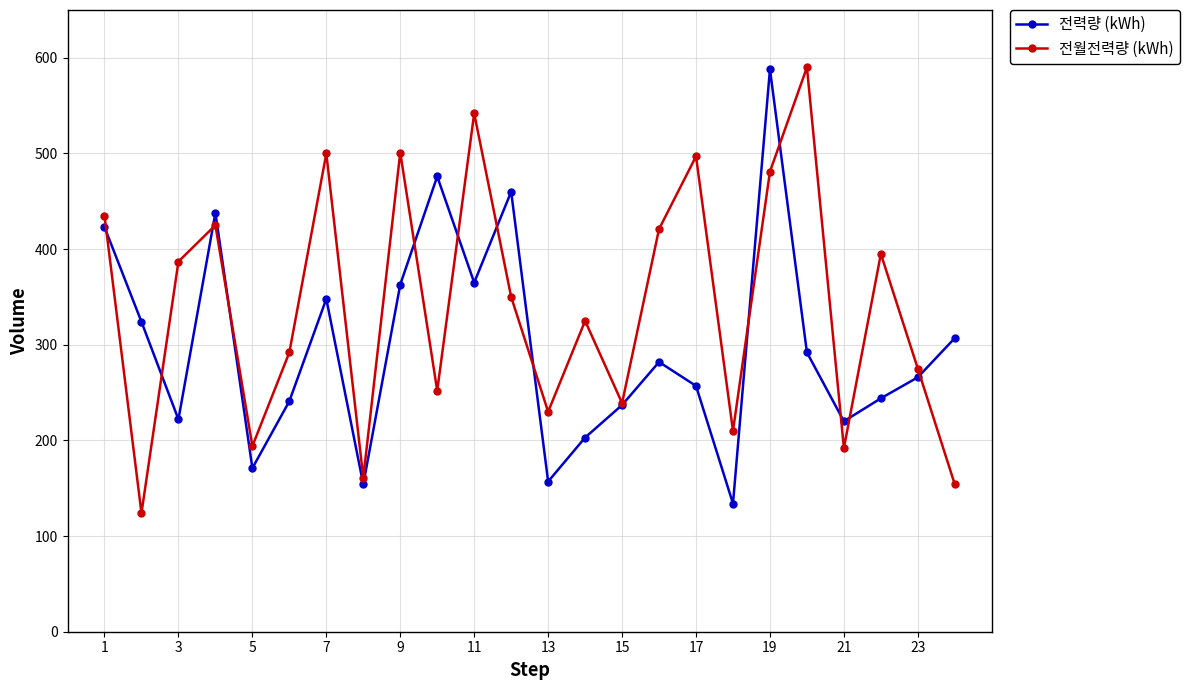

What is the value of the 전월전력량 (kWh) point at the 6th from the left?

292